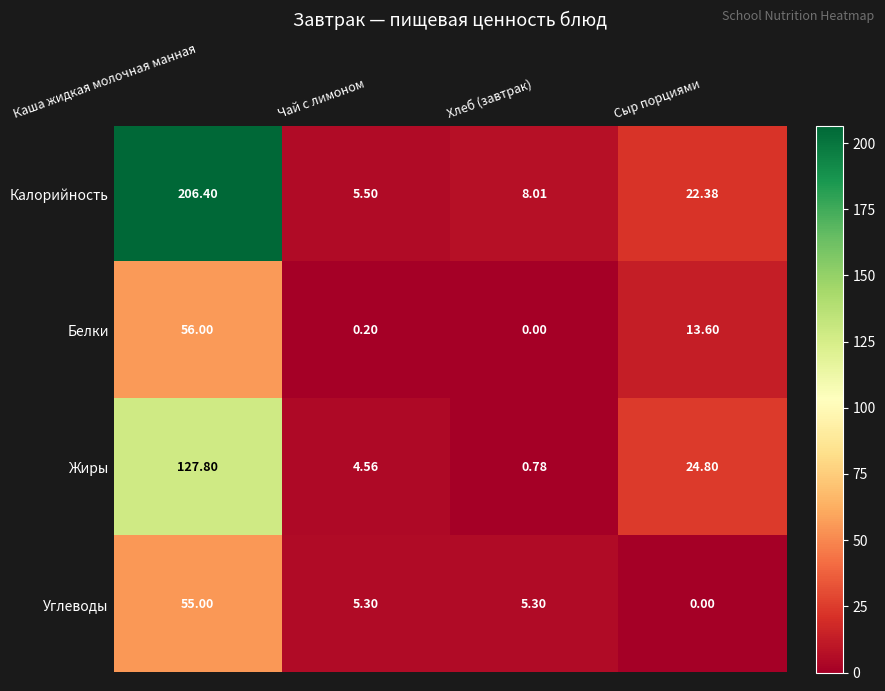

Which label corresponds to the largest value in the chart?

Каша жидкая молочная манная